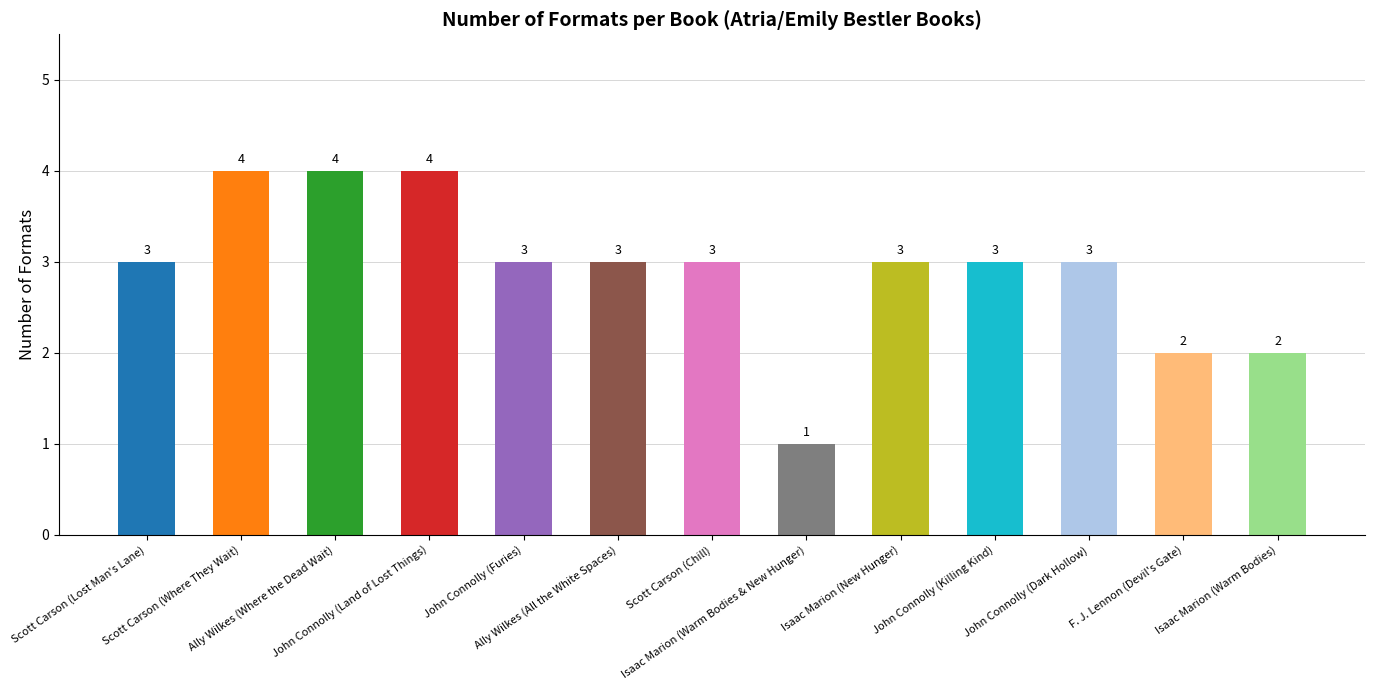

What is the average value?

3